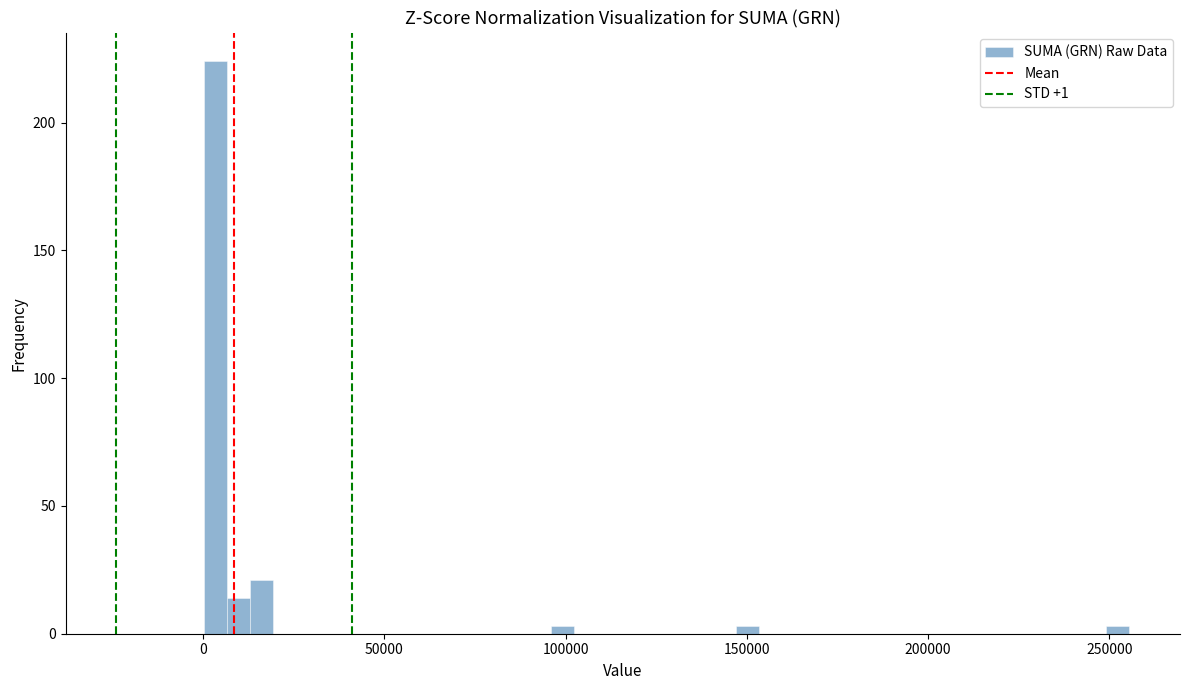

Read against the x-axis, roughly where is the centre of the tallest bar?

5000